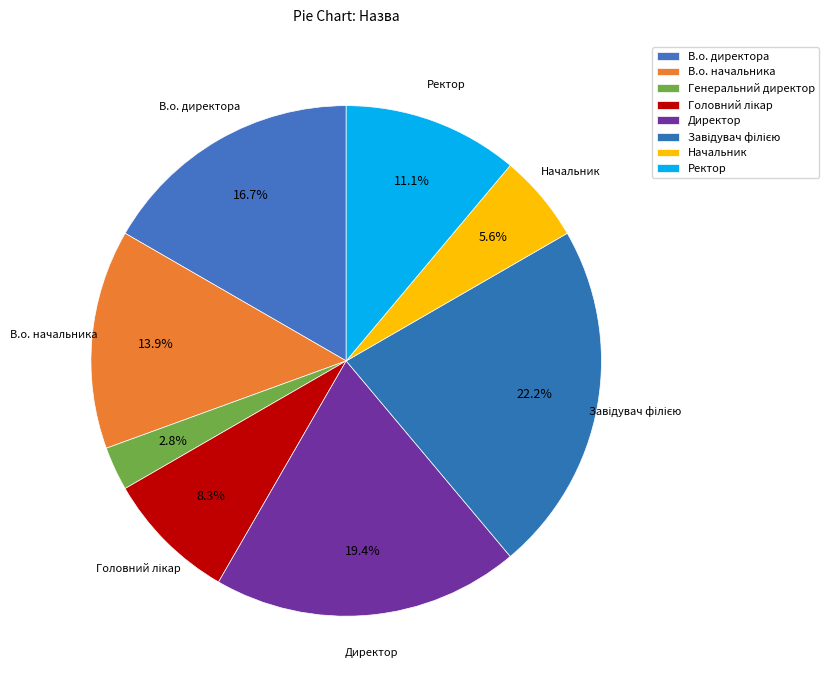

How many slices are in this pie chart?

8